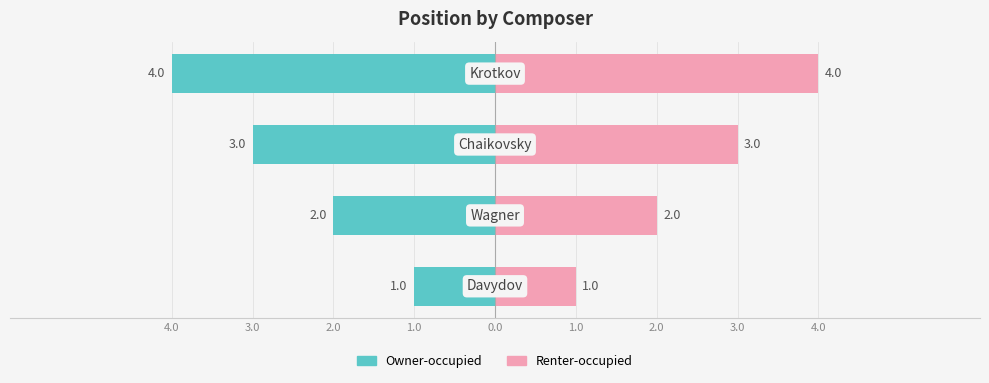

List the series in order of their peak value, highest first.

Renter-occupied, Owner-occupied